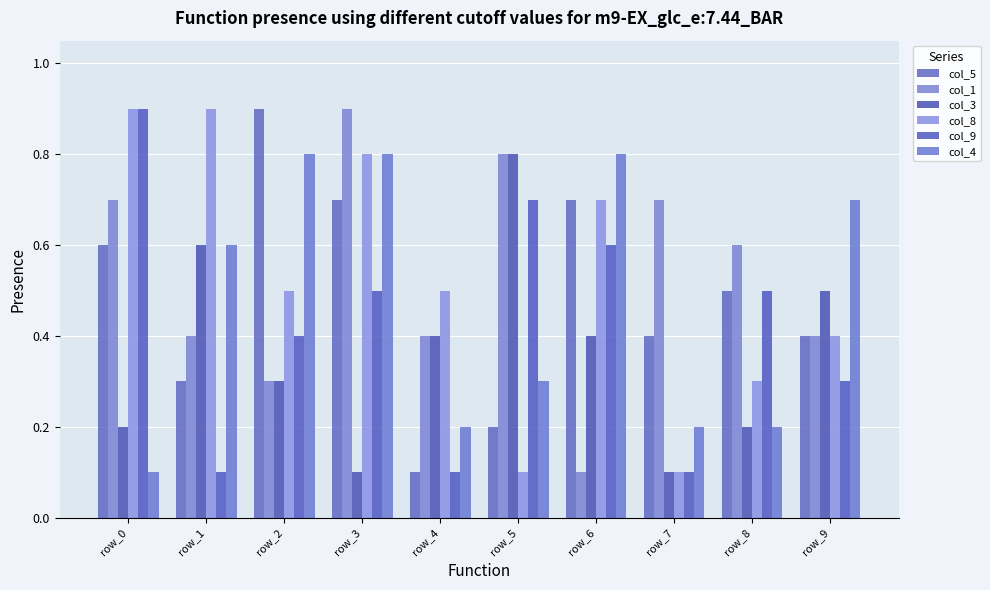

Is it true that col_5 equals 0.1 at row_5?

False